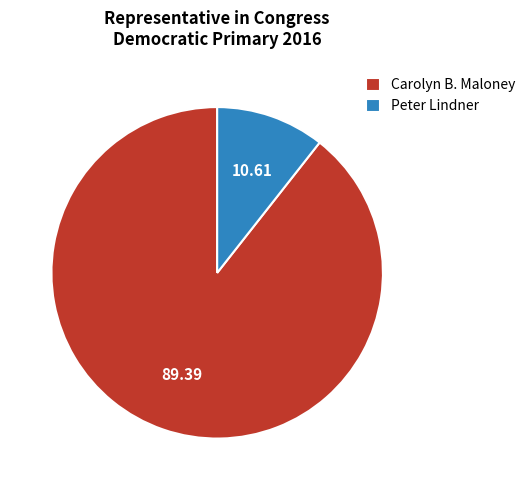

Which slice is the smallest?

Peter Lindner